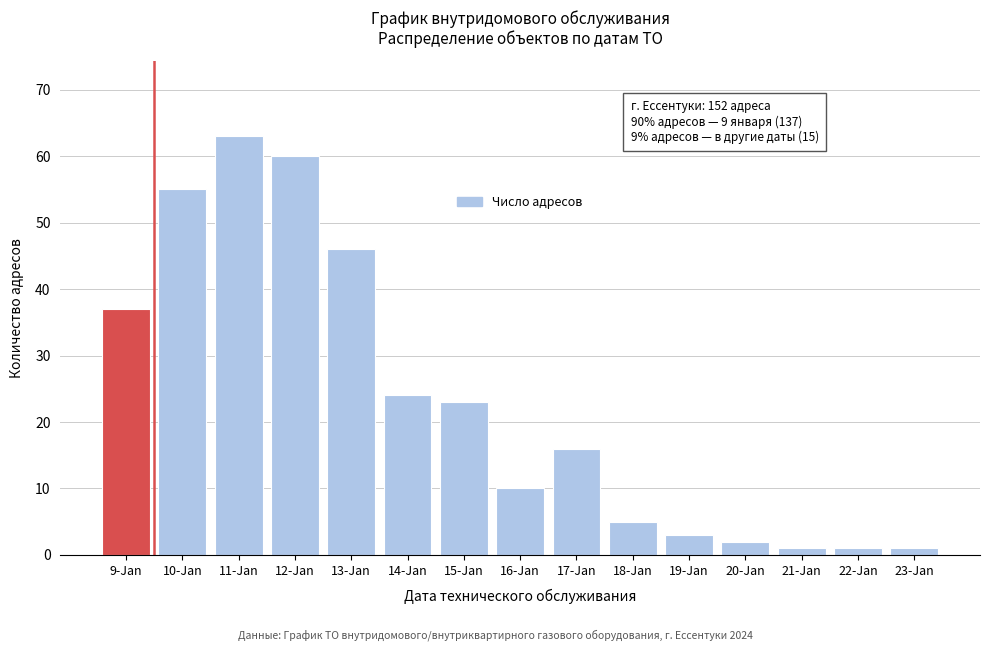

Reading left to right, list all the values displayed in this chart.

37	55	63	60	46	24	23	10	16	5	3	2	1	1	1